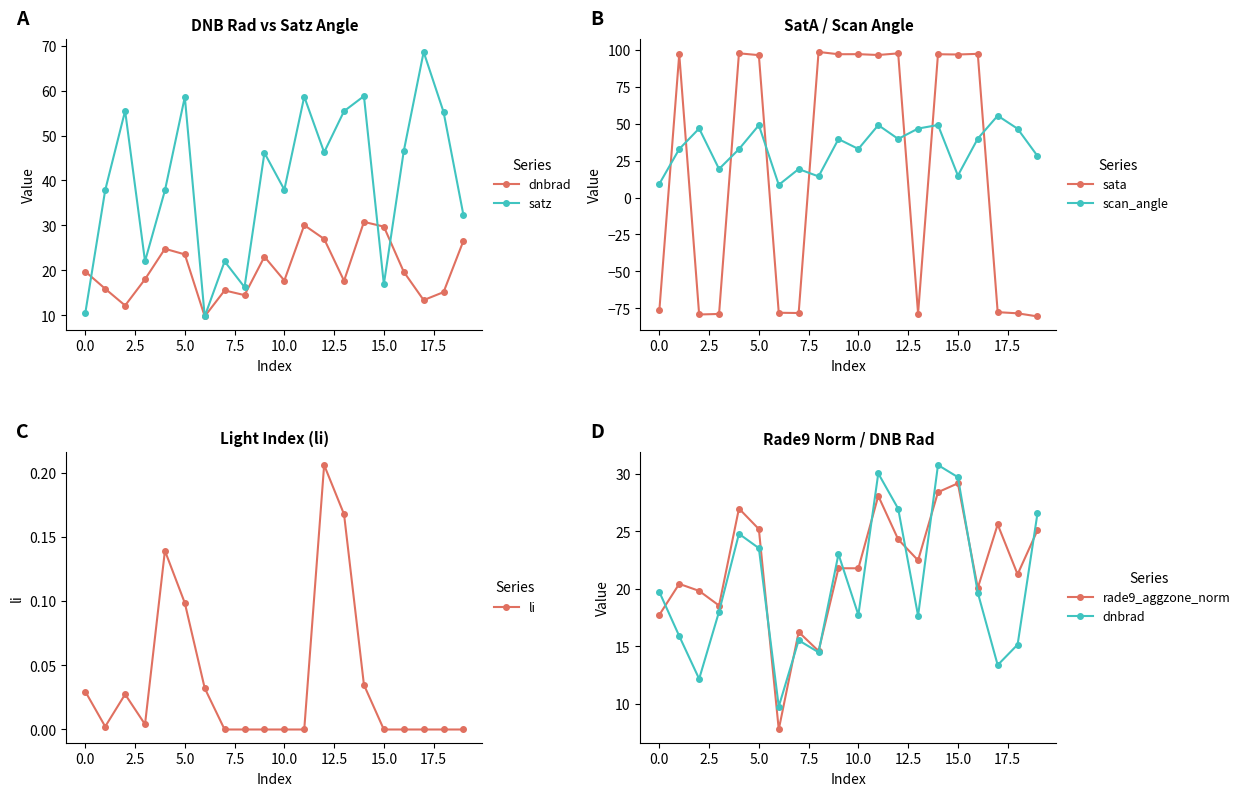

How many data points in scan_angle are above 39?

10